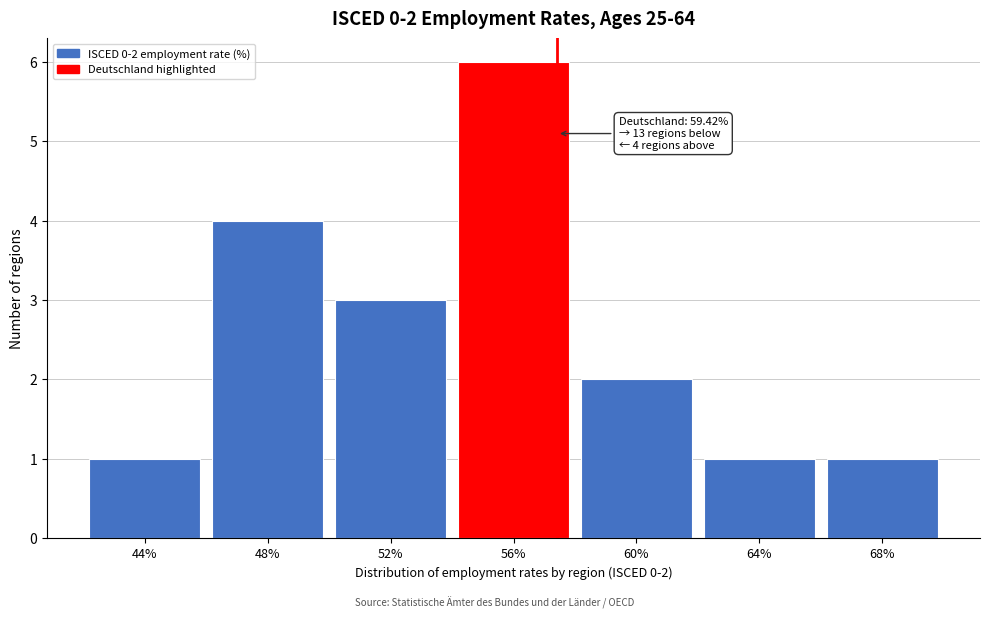

Reading left to right, transcribe all the data shown in this chart.

44%=1	48%=4	52%=3	56%=6	60%=2	64%=1	68%=1